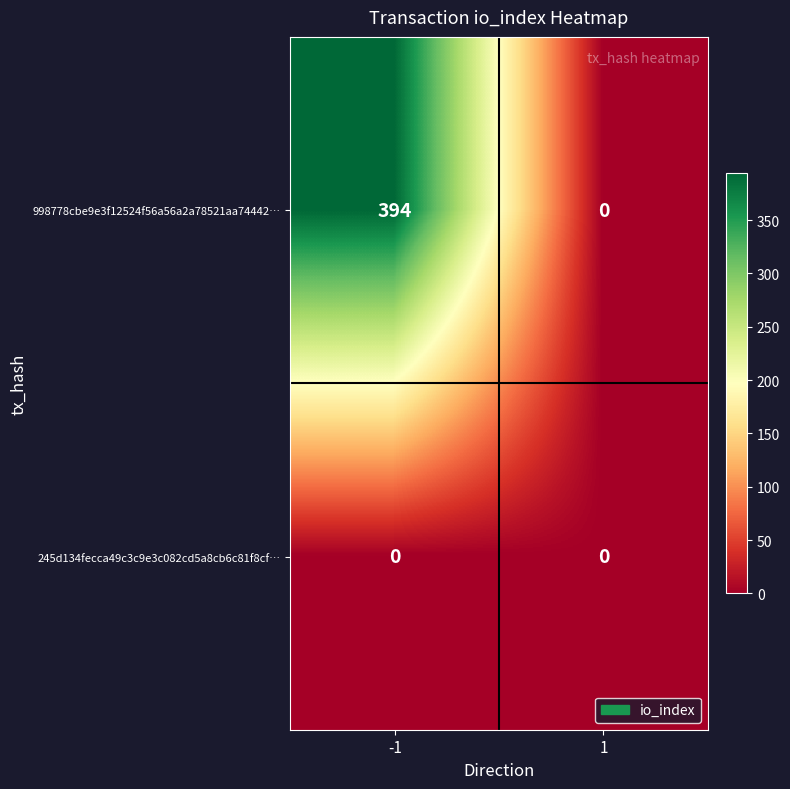

Reading left to right, transcribe all the data shown in this chart.

998778cbe9e3f12524f56a56a2a78521aa74442…: -1=394	1=0
245d134fecca49c3c9e3c082cd5a8cb6c81f8cf…: -1=0	1=0